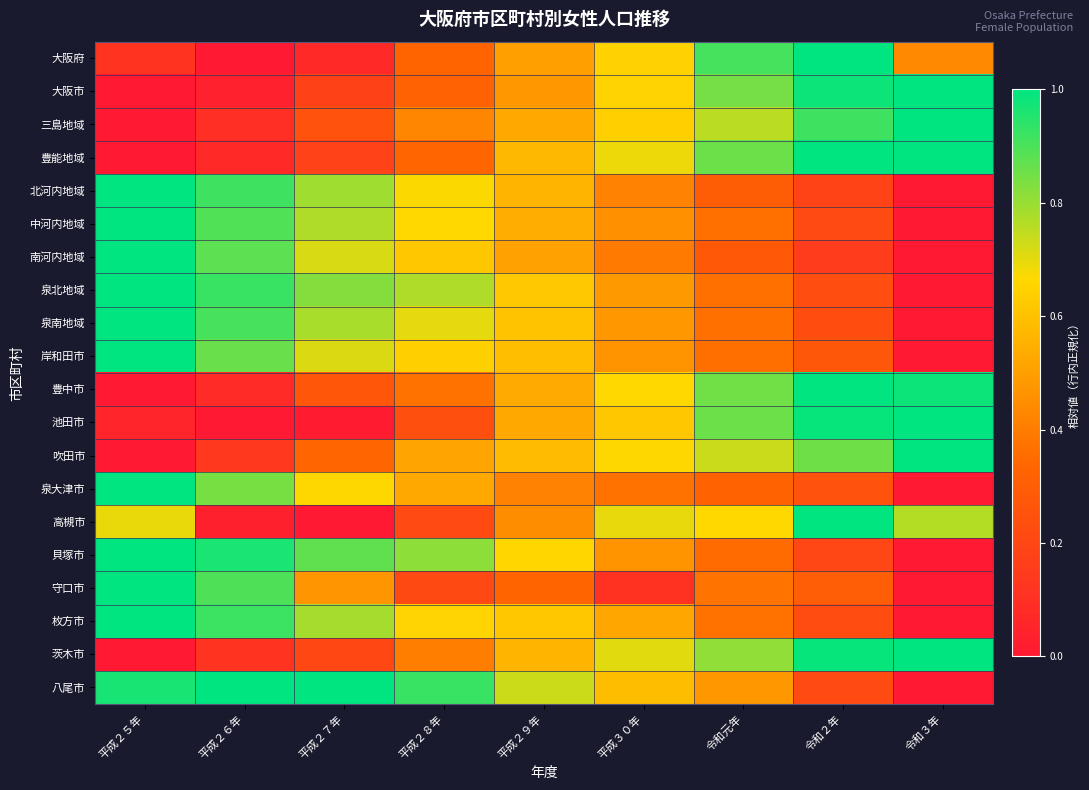

Which series changed the most between 令和２年 and 令和３年?

大阪府